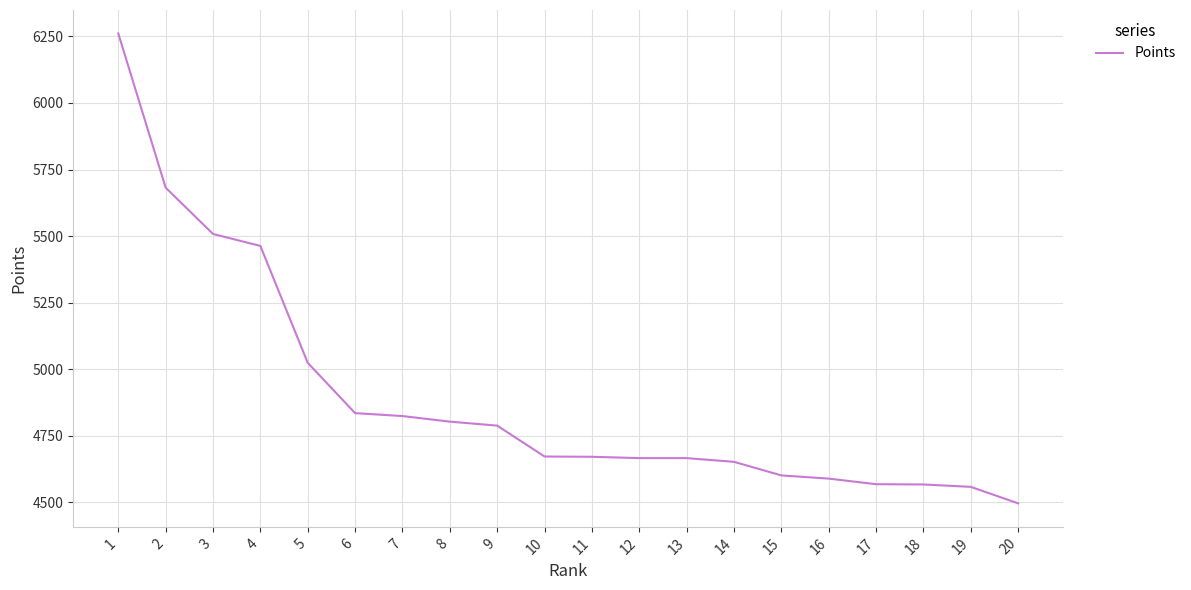

What is the minimum value shown in the chart?

4496